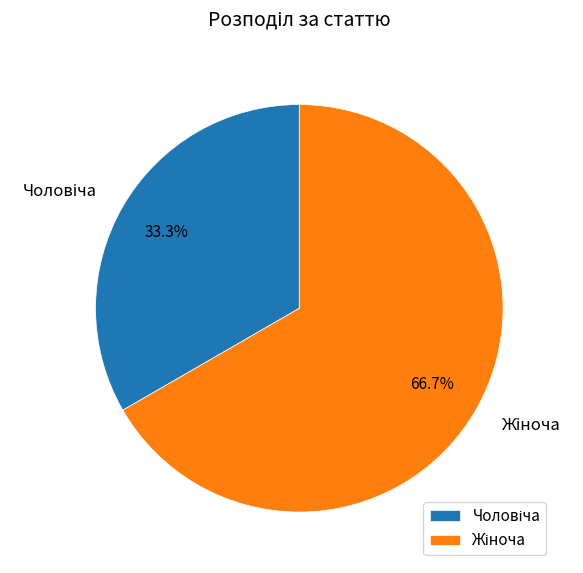

Is there any slice that represents more than half of the pie?

Yes